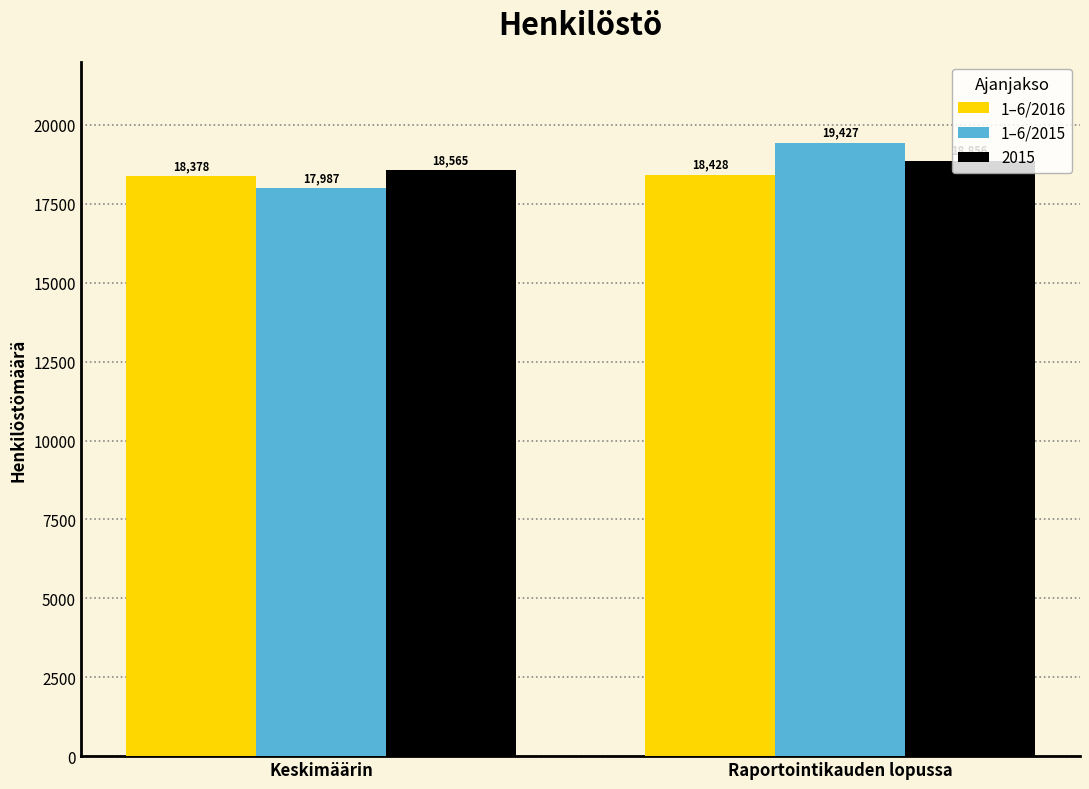

What is the total value across all series at Keskimäärin?

54930